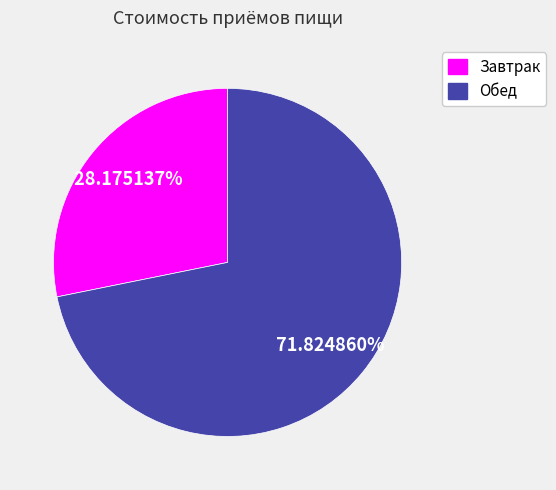

To the nearest percent, what is the difference between the largest and smallest slice percentages?

44%